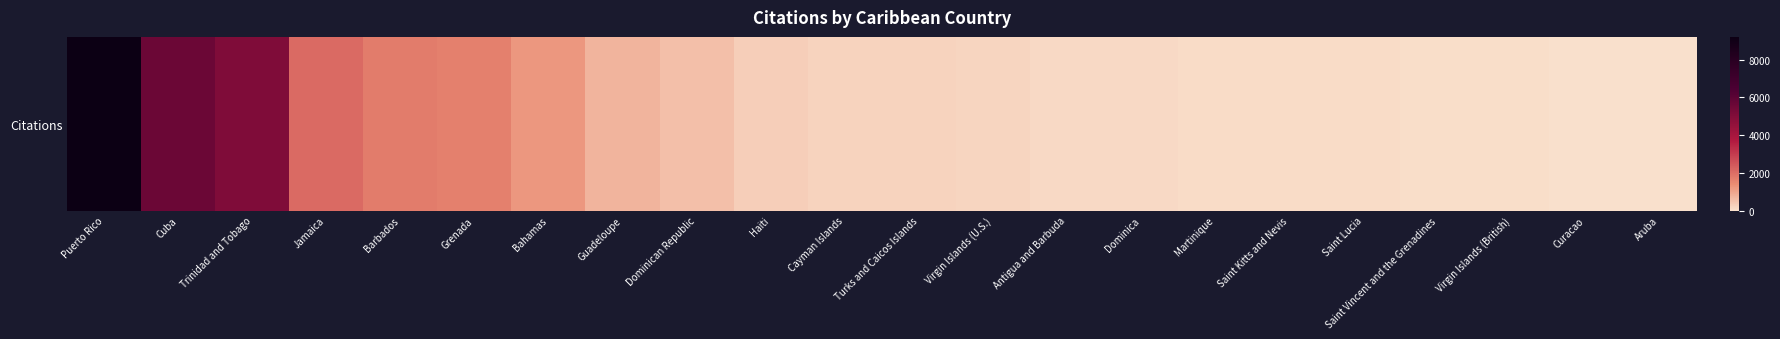

What is the ratio of the value at Saint Vincent and the Grenadines to the value at Dominica?

0.6